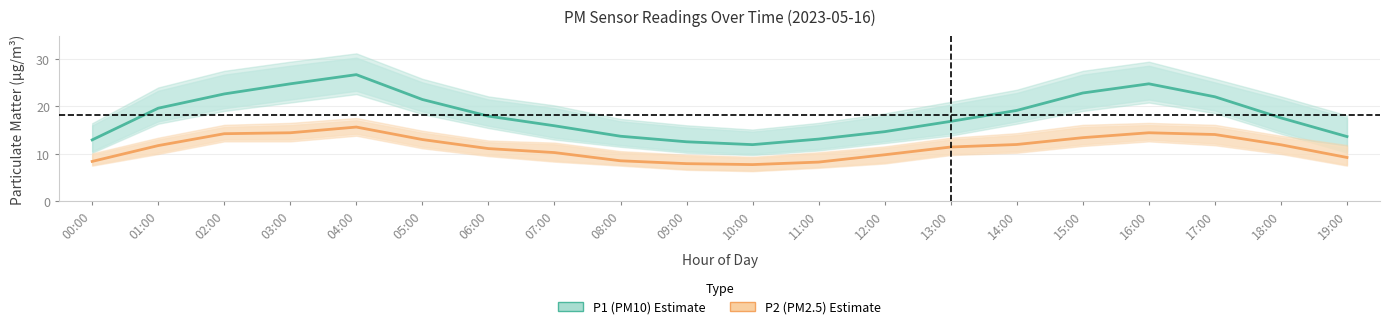

What is the label of the 20th point from the left?

19:00